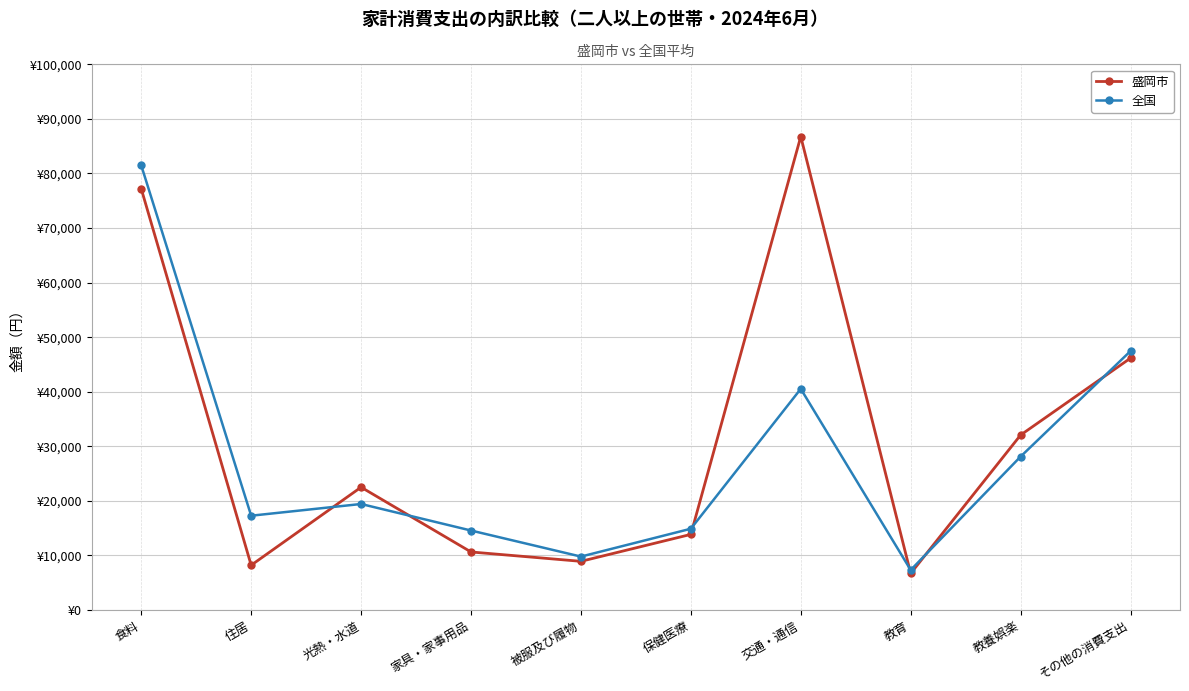

Where is the first local minimum for 全国?

住居